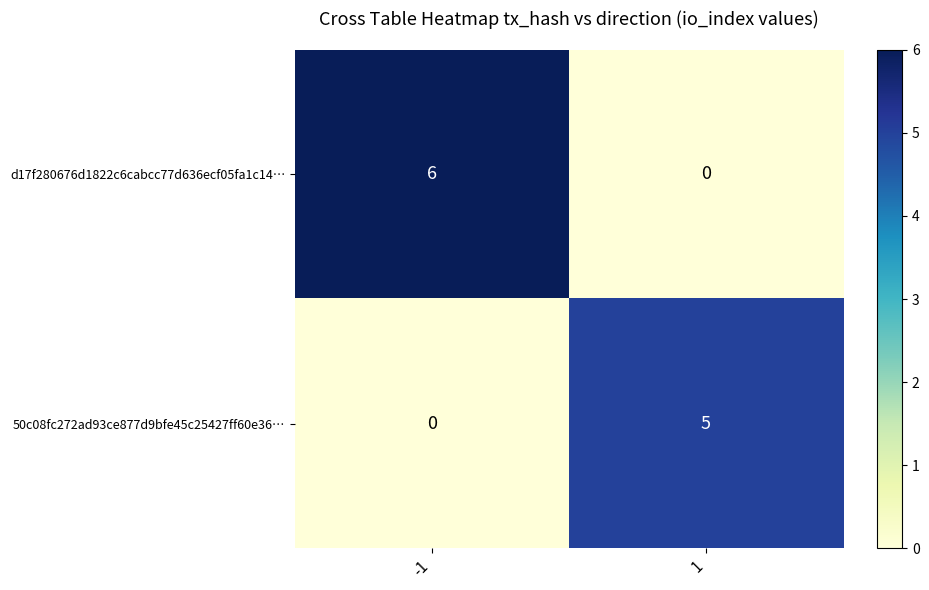

What is the average value of the d17f280676d1822c6cabcc77d636ecf05fa1c14… series?

3